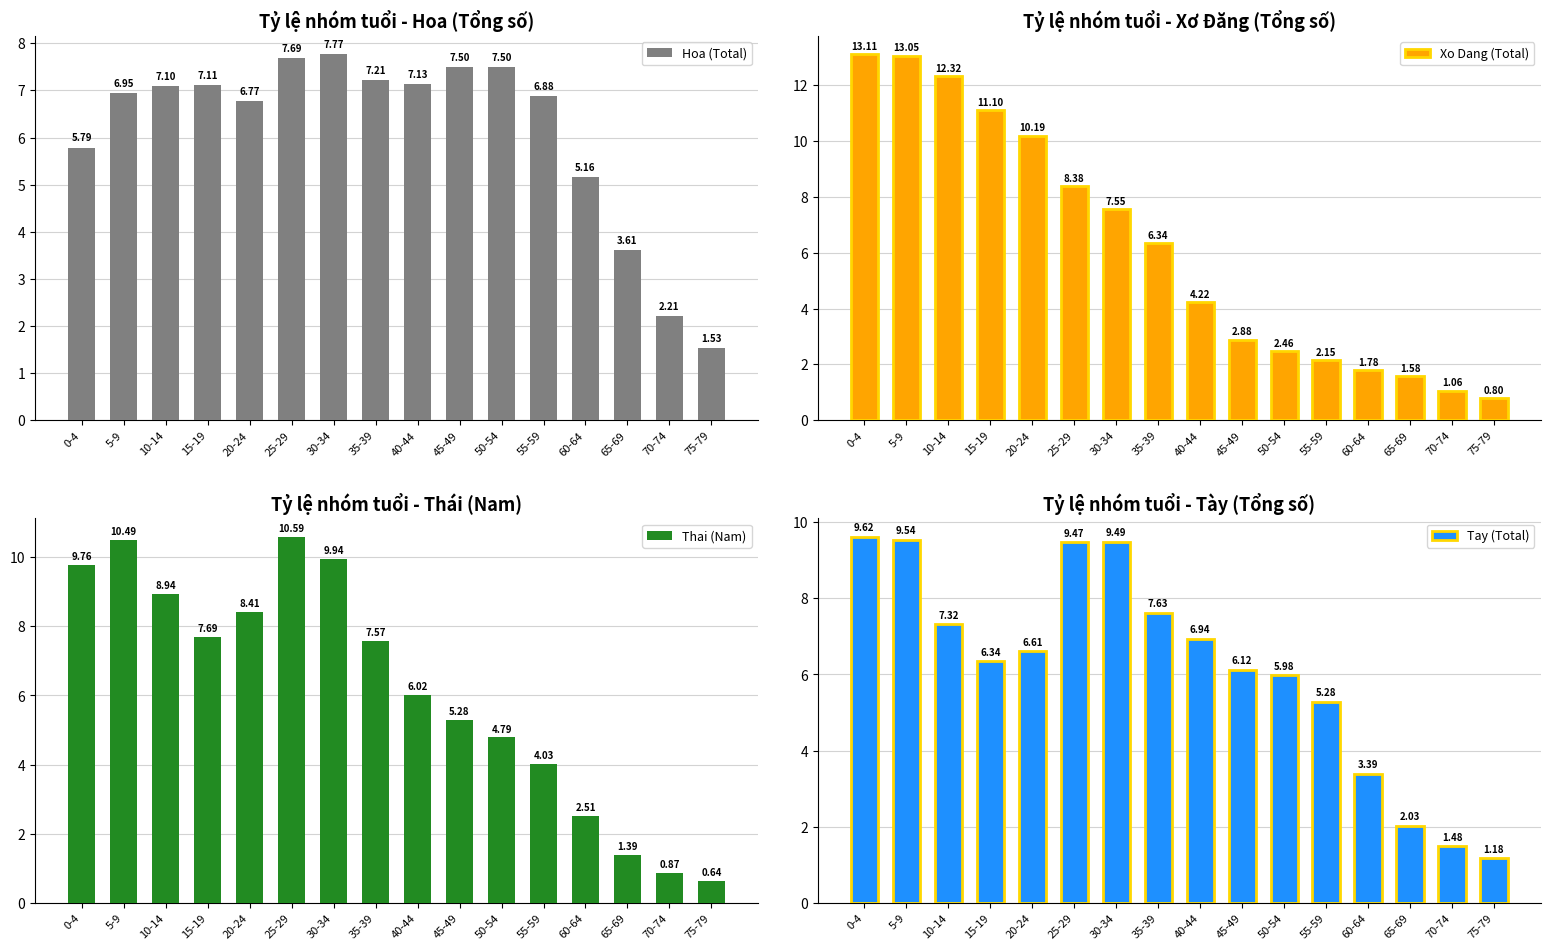

What is the sum of the Xo Dang (Total) values at 45-49 and 60-64?

4.7